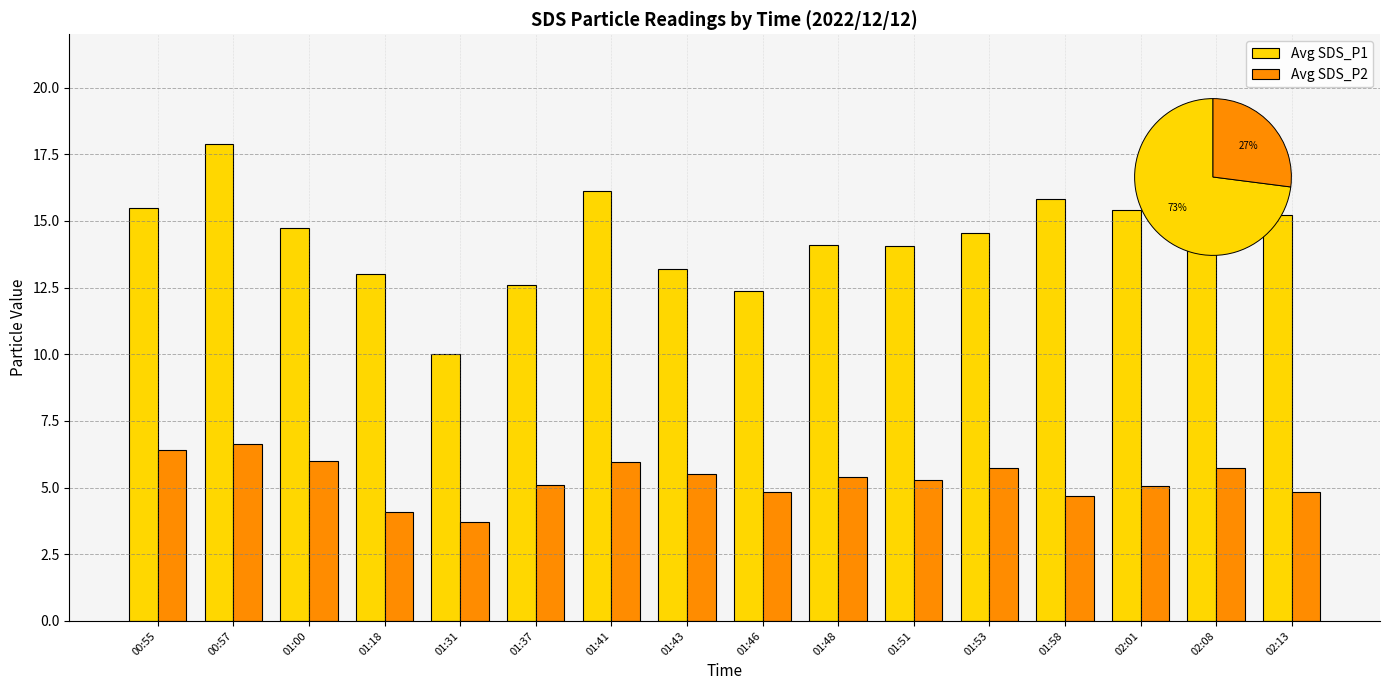

What is the label of the 3rd bar from the left?

01:00